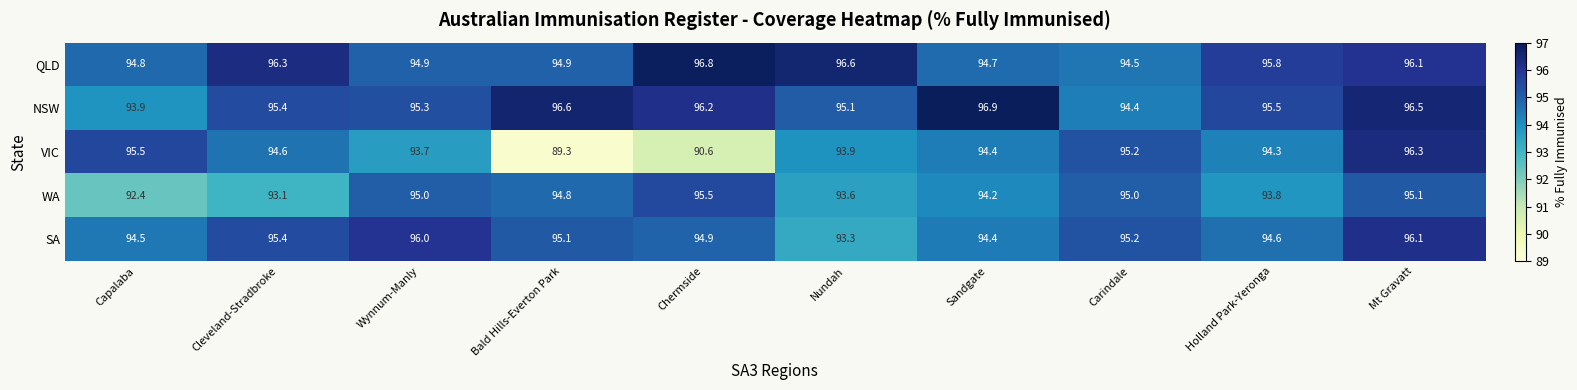

List the series in order of their peak value, lowest first.

WA, SA, VIC, QLD, NSW